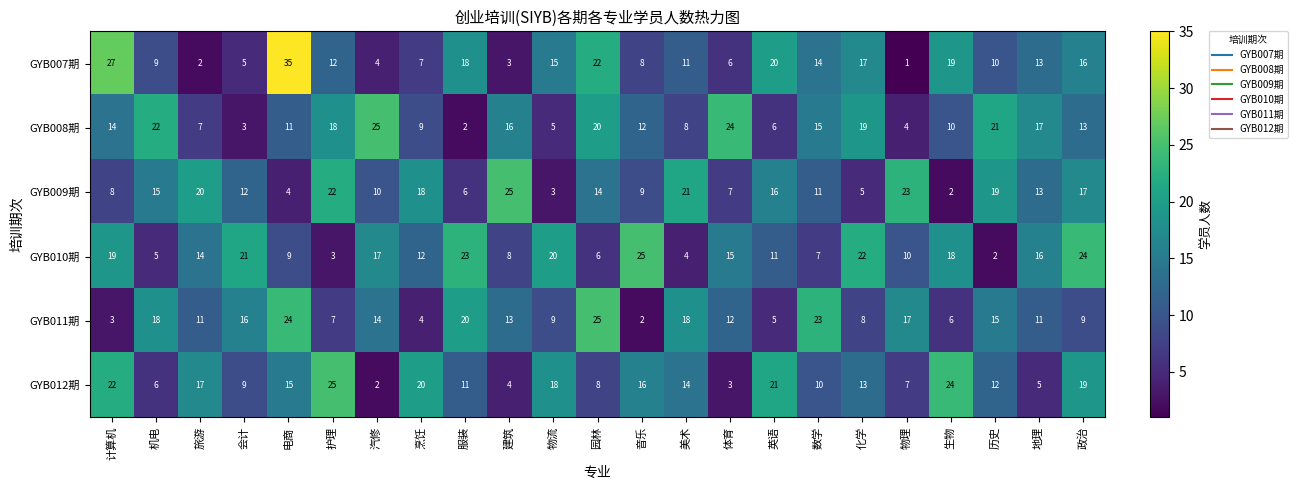

What is the difference between the highest and lowest values at 护理?

22